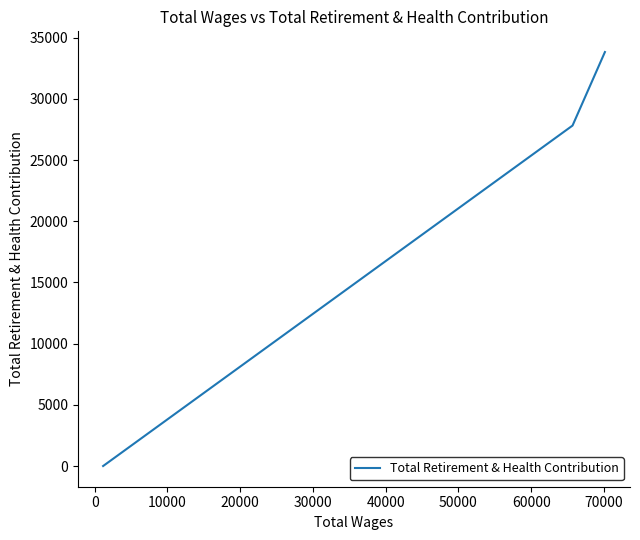

What is the difference between the maximum and minimum values?

33826